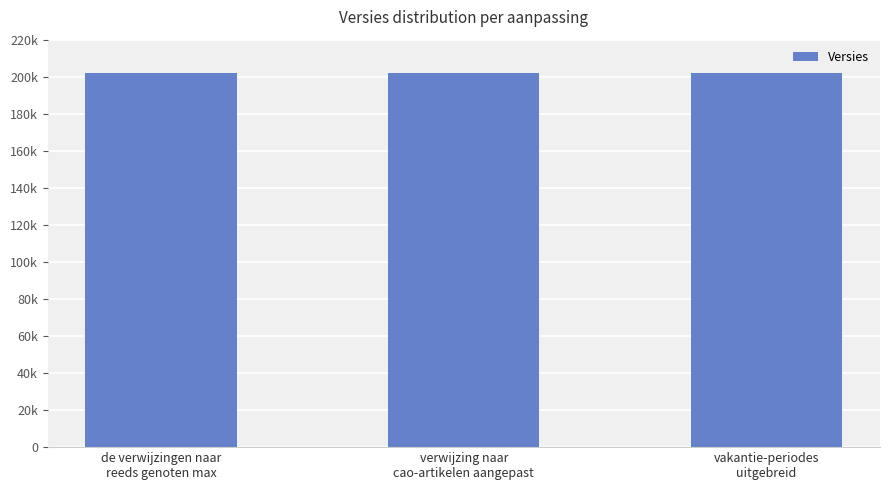

What position from the right is vakantie-periodes
uitgebreid?

1